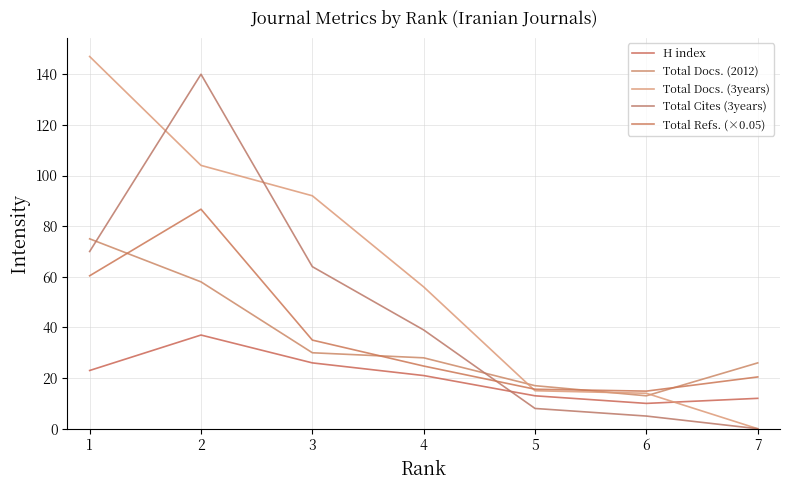

Is this an area chart (filled region under the line)?

No